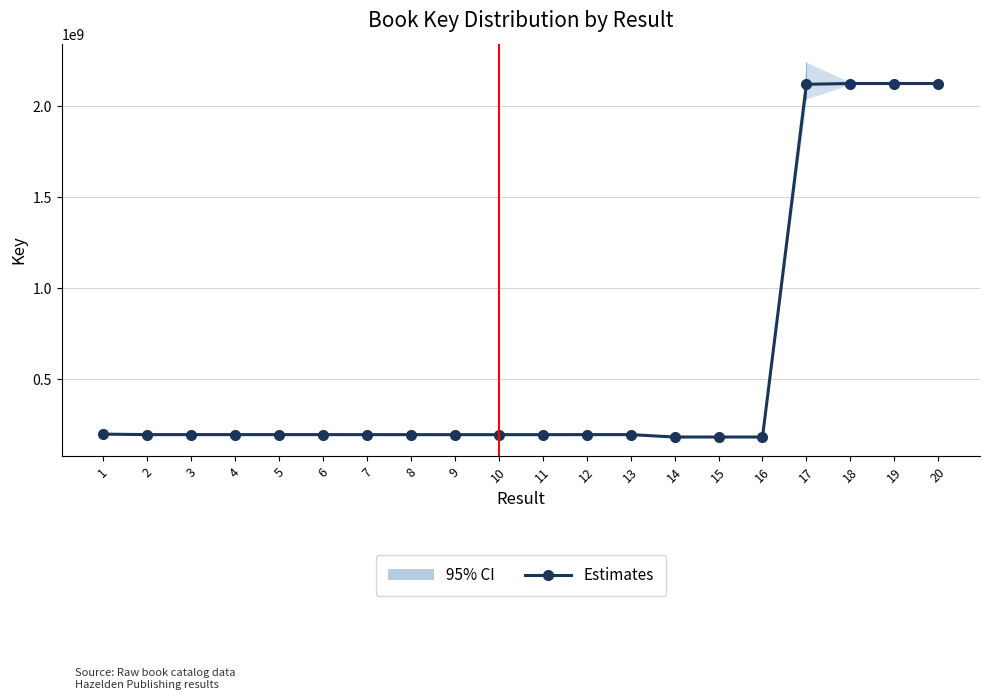

How many points are higher than both their immediate neighbors (excluding endpoints)?

5